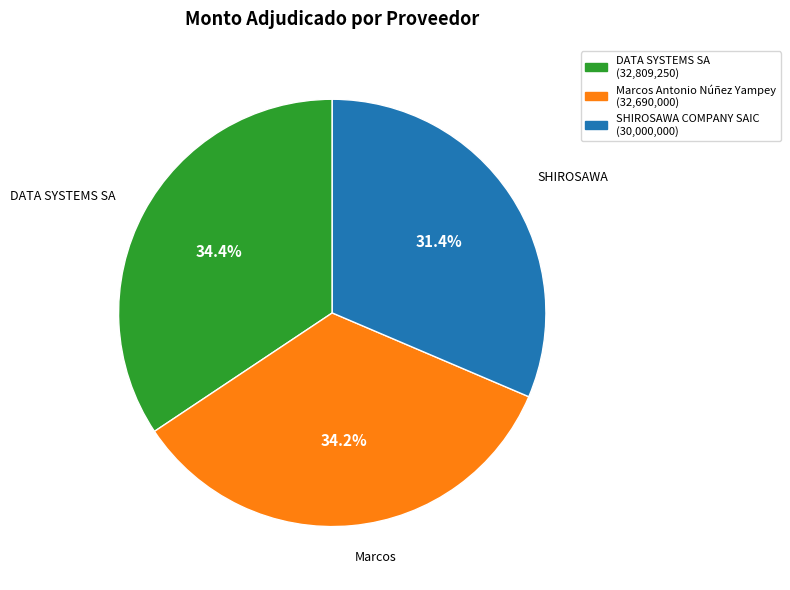

What percentage do Marcos Antonio Núñez Yampey and DATA SYSTEMS SA together represent?

68.6%